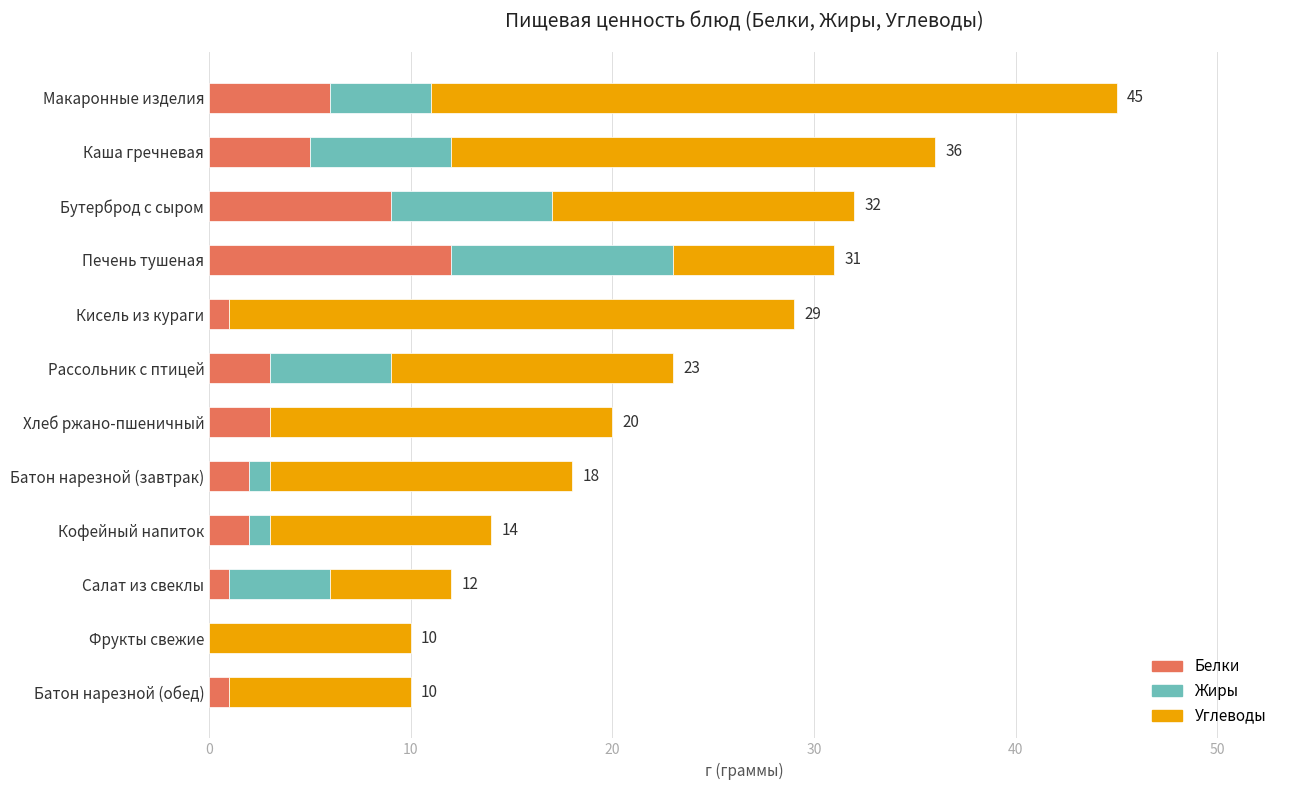

Is it true that Белки equals 5 at Хлеб ржано-пшеничный?

False